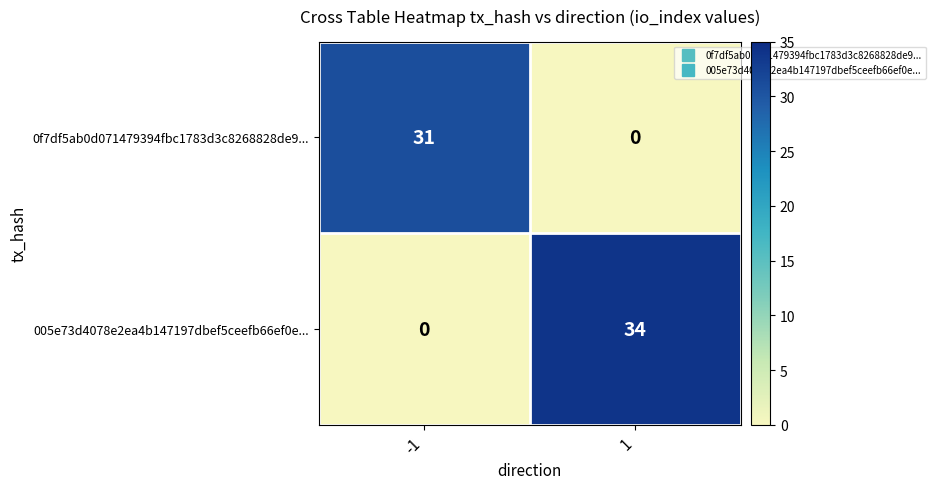

What is the total value across all series at 1?

34